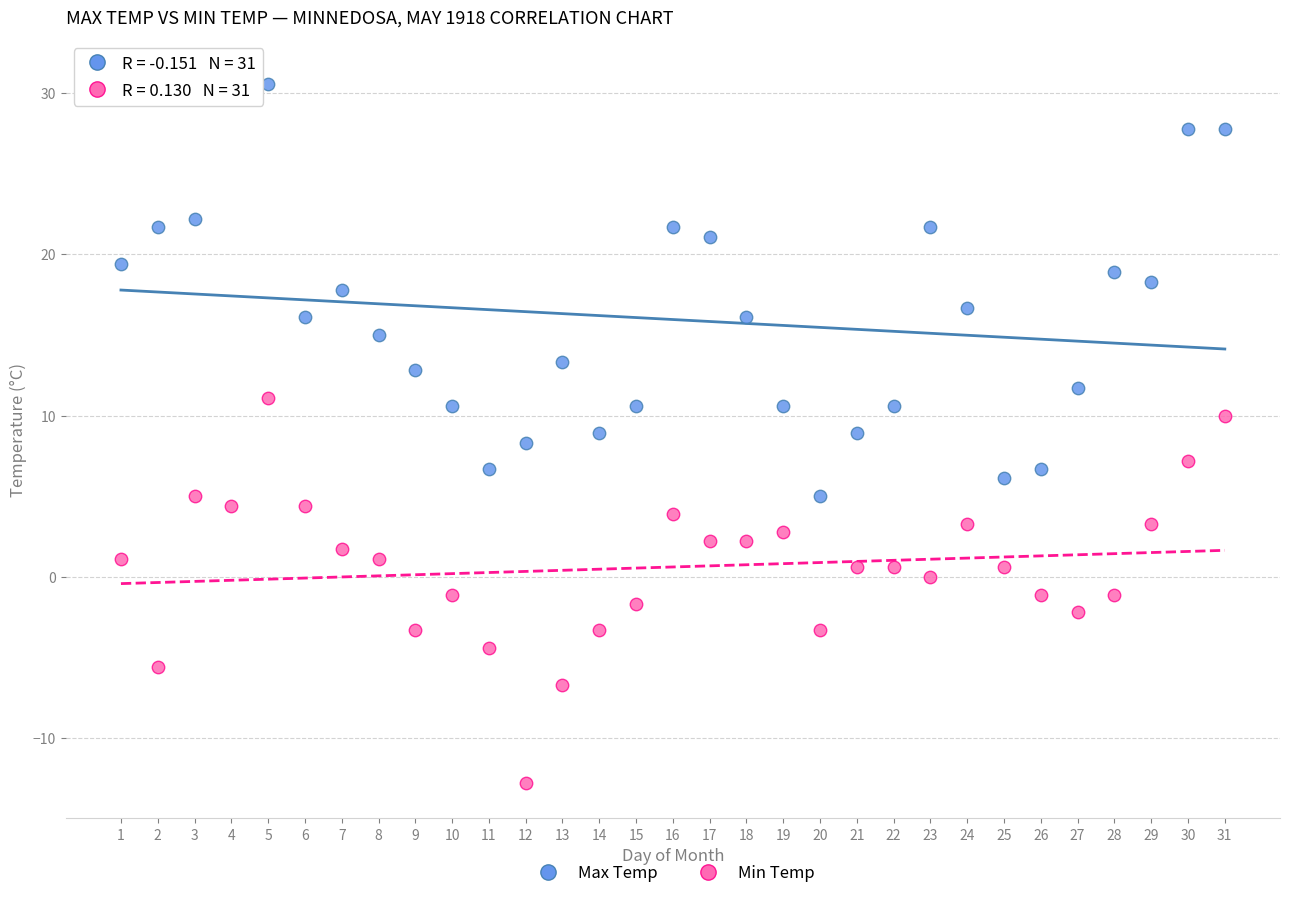

Across all data points, what is the range of X values (max minus min)?

30.0